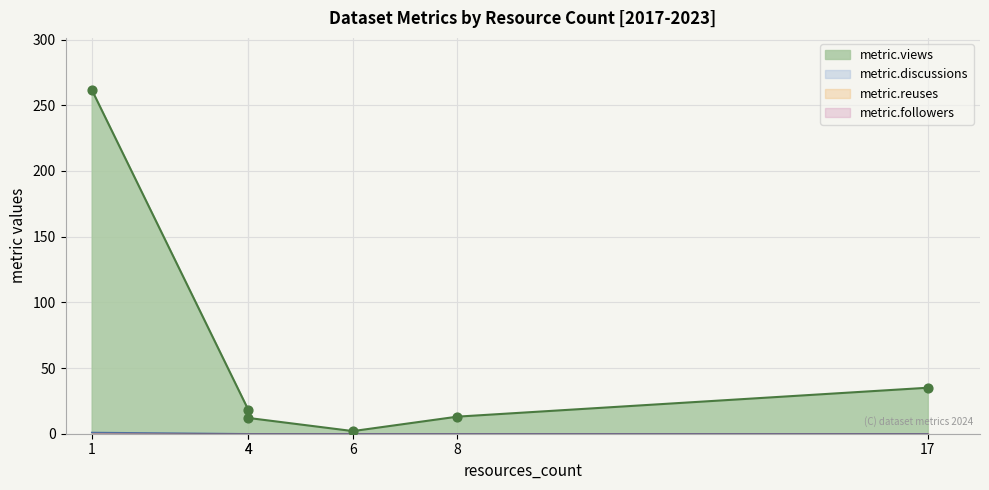

At which category is the sum across all series the highest?

1